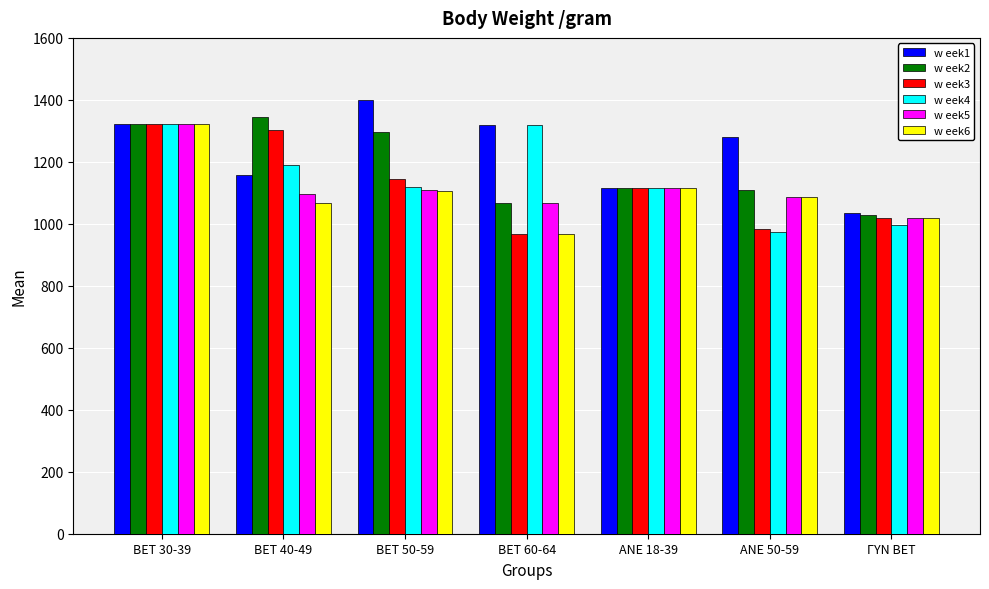

What is the spread (max minus min) of values at BET 50-59?

295.1